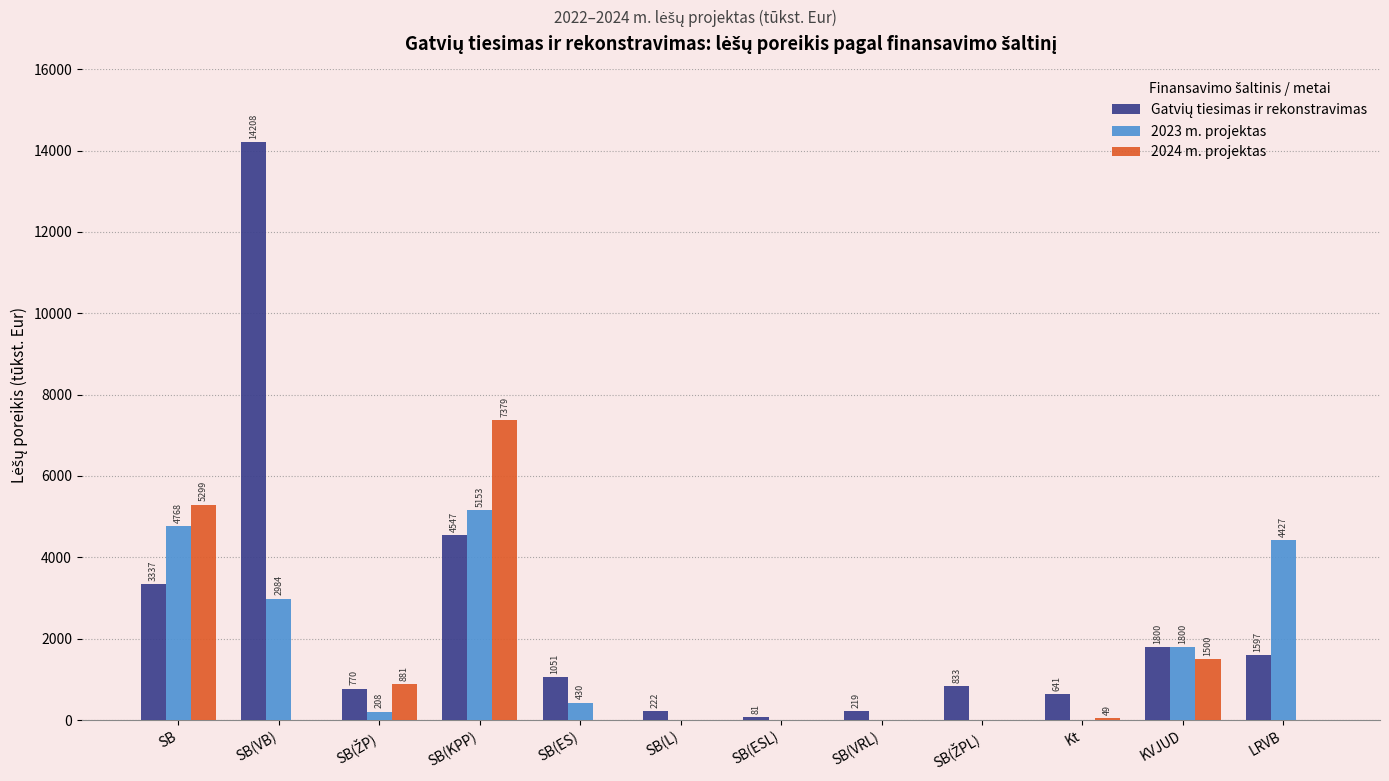

How many values in the 2023 m. projektas series exceed 430?

6